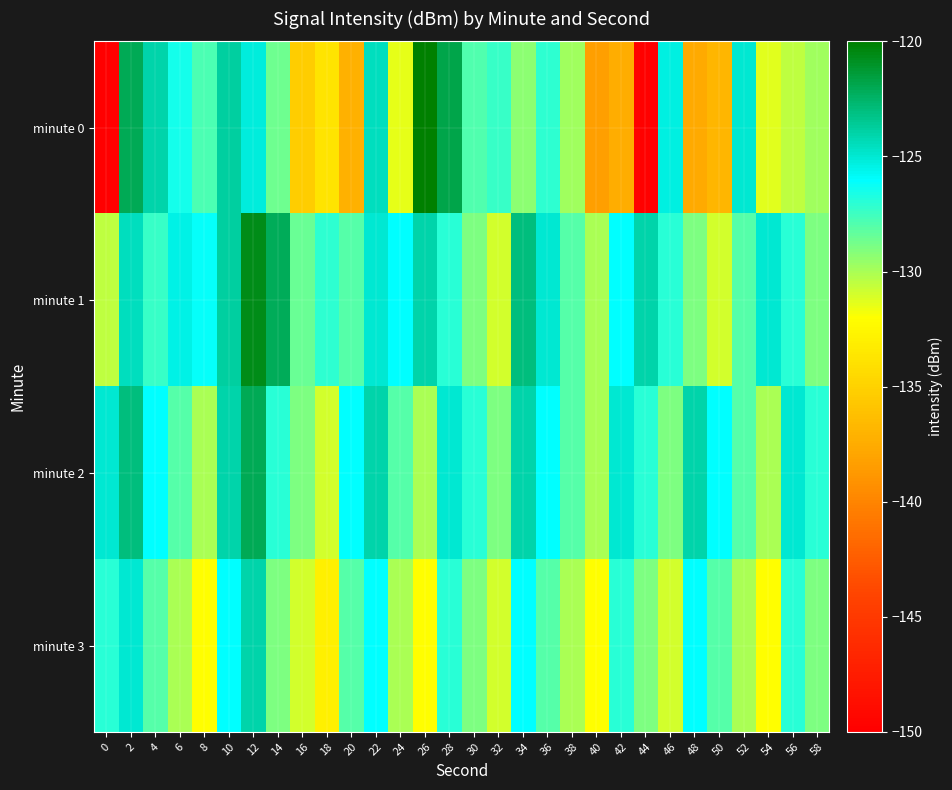

What is the total value across all series at 26?

-505.7